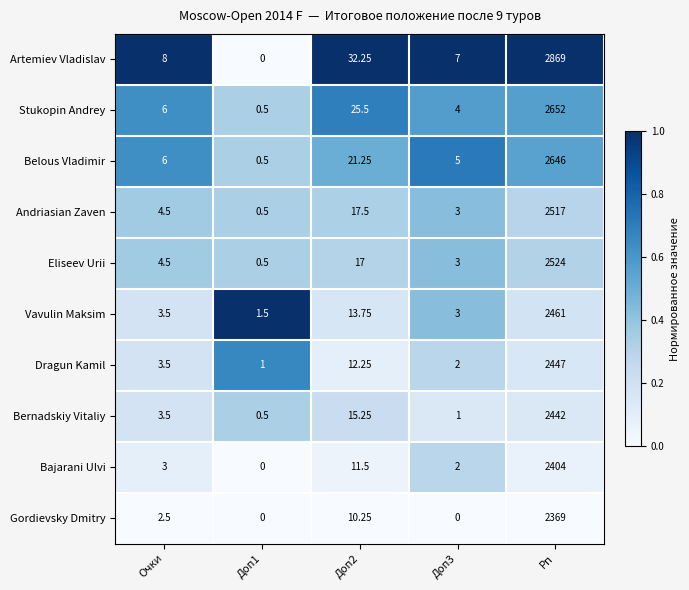

List the series in order of their peak value, highest first.

Artemiev Vladislav, Stukopin Andrey, Belous Vladimir, Eliseev Urii, Andriasian Zaven, Vavulin Maksim, Dragun Kamil, Bernadskiy Vitaliy, Bajarani Ulvi, Gordievsky Dmitry